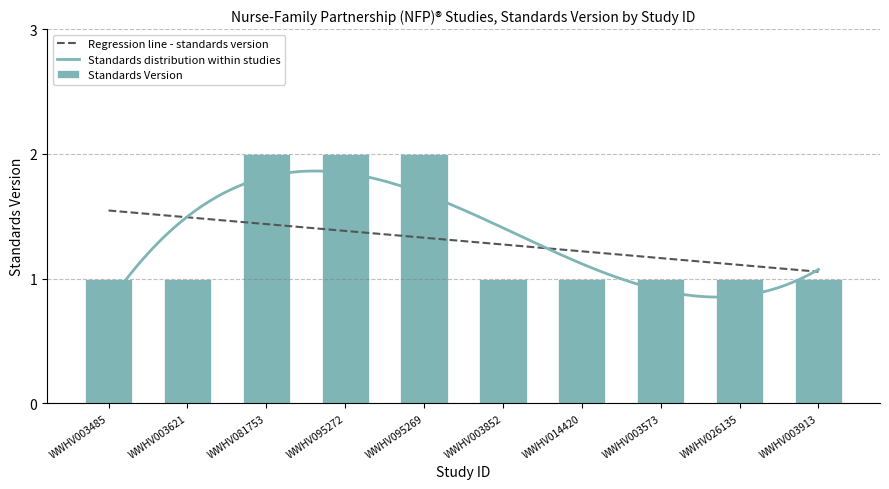

Reading left to right, extract all data points from this chart.

1	1	2	2	2	1	1	1	1	1